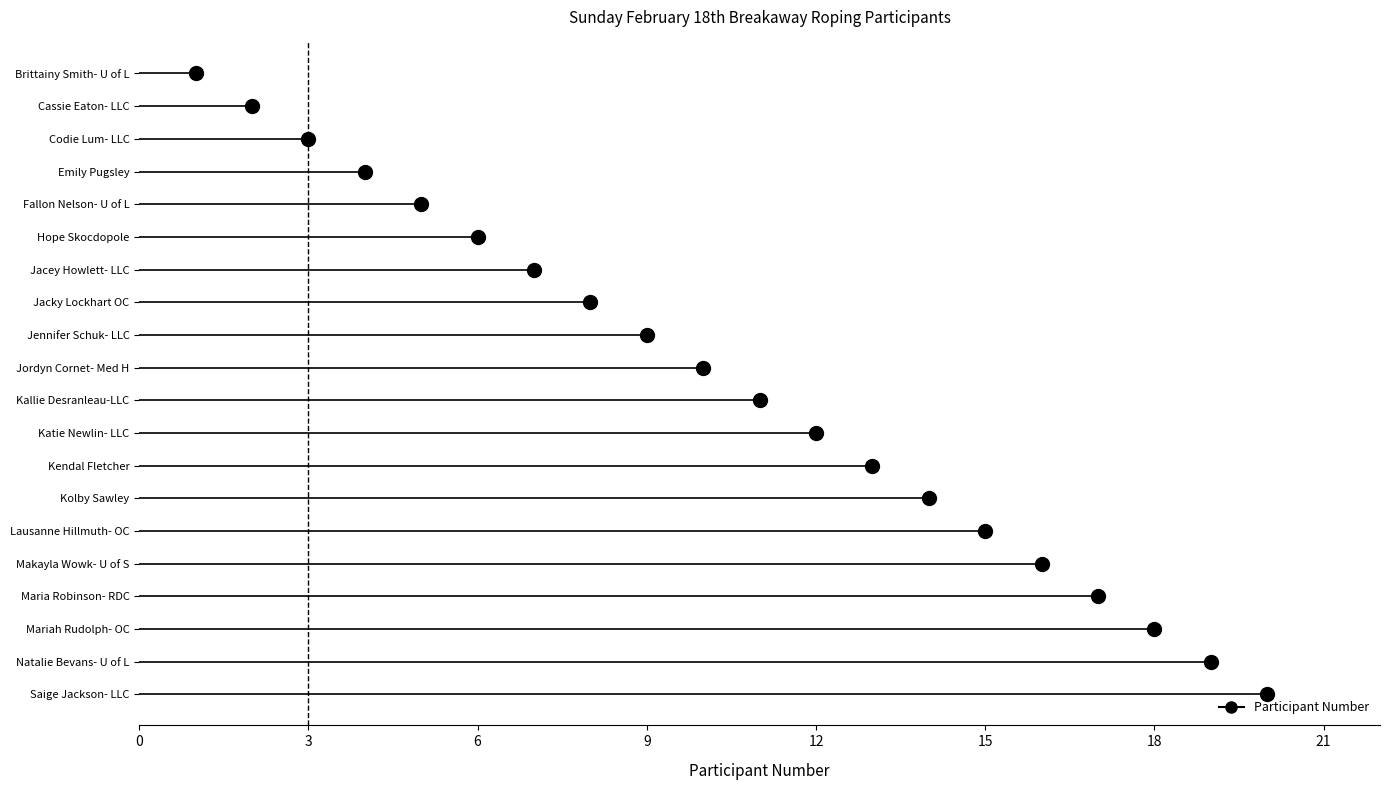

How many distinct data groups are displayed?

1